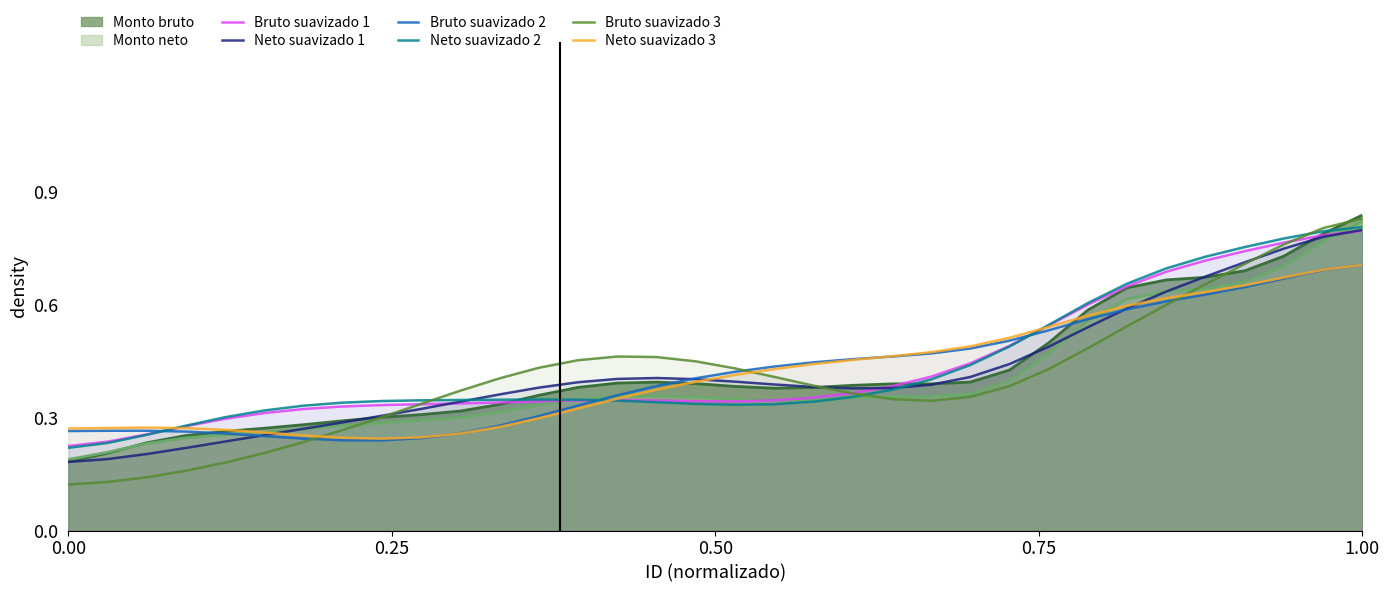

Which category has the highest value in the Monto neto series?

1.00